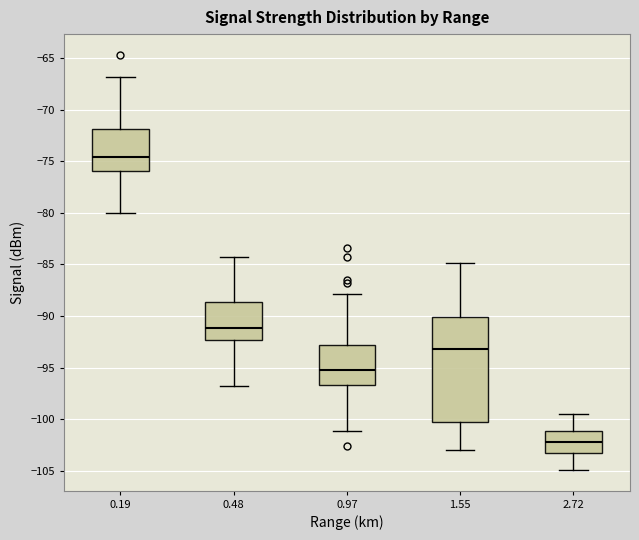

Which box is the tallest, from its lower edge to its upper edge?

1.55